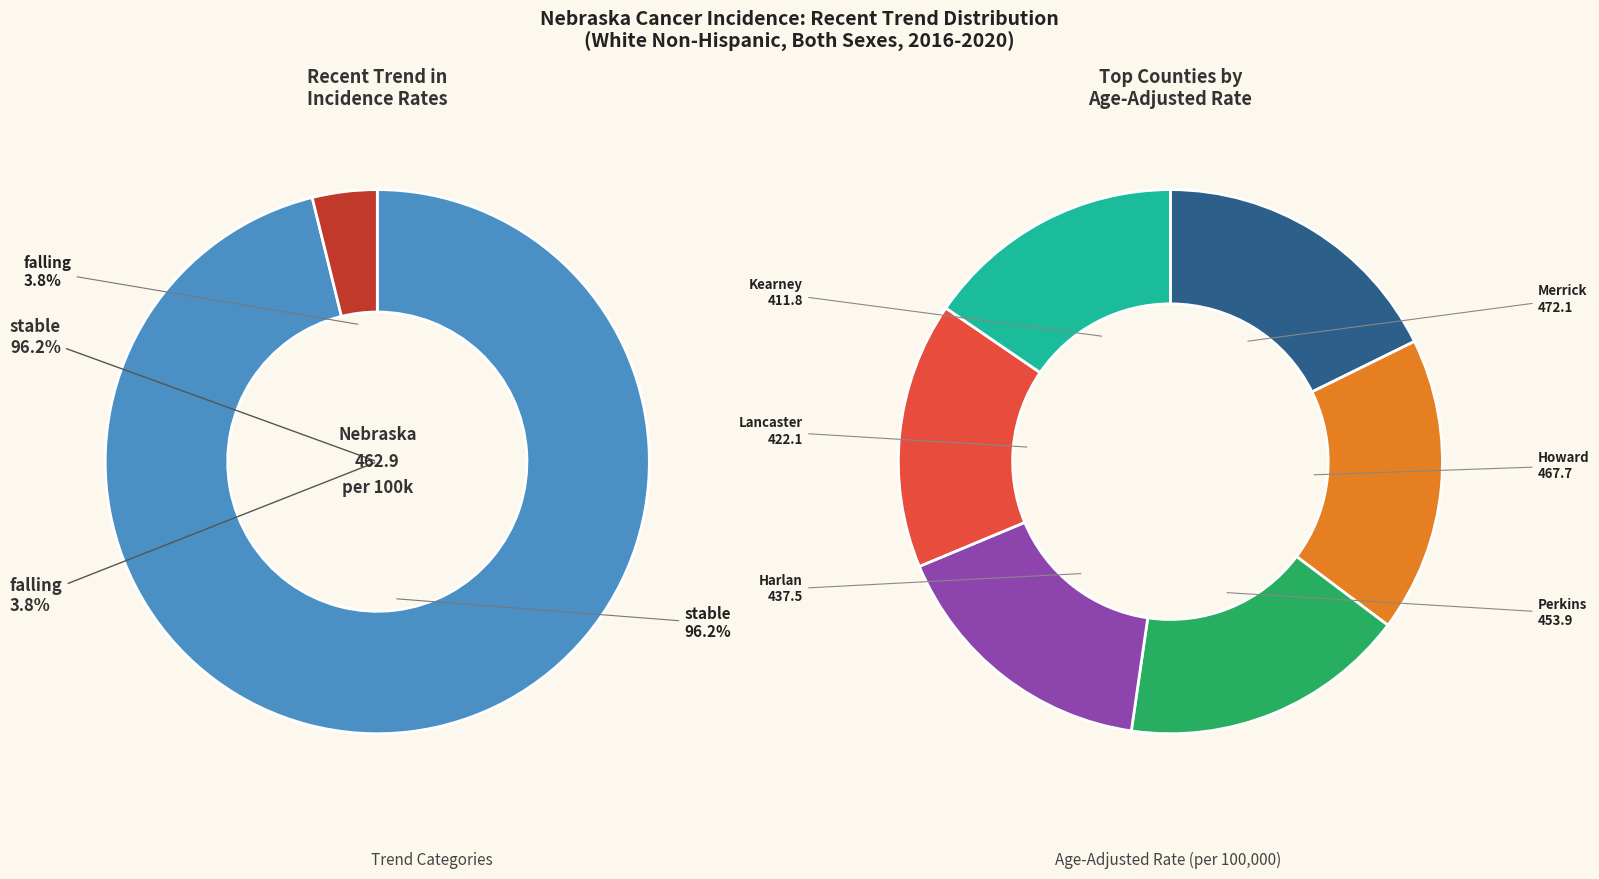

What percentage do rising and stable together represent?

96.2%